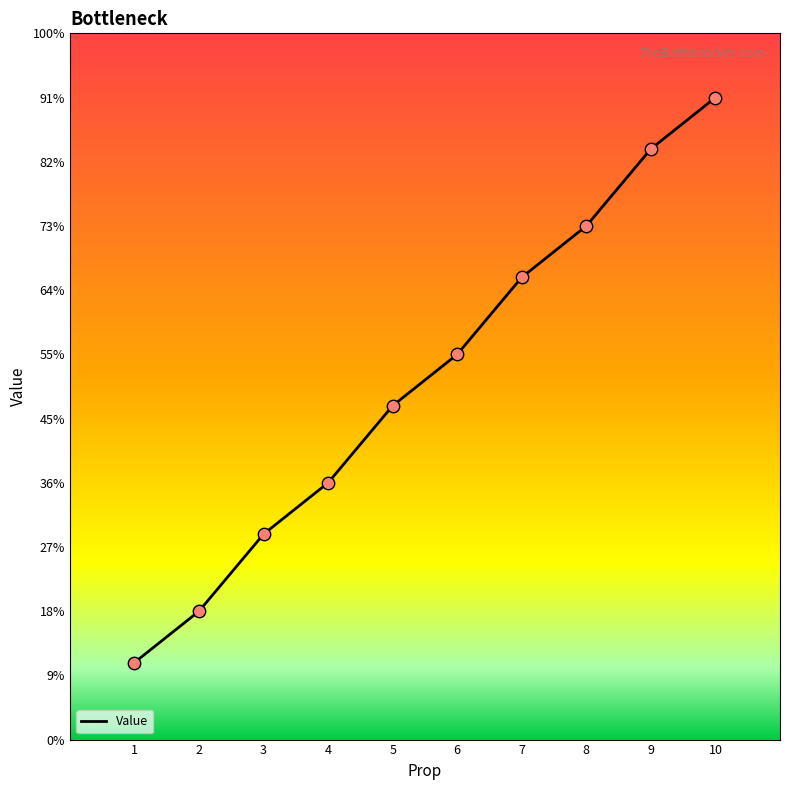

What is the ratio of the value at 9 to the value at 10?

0.9